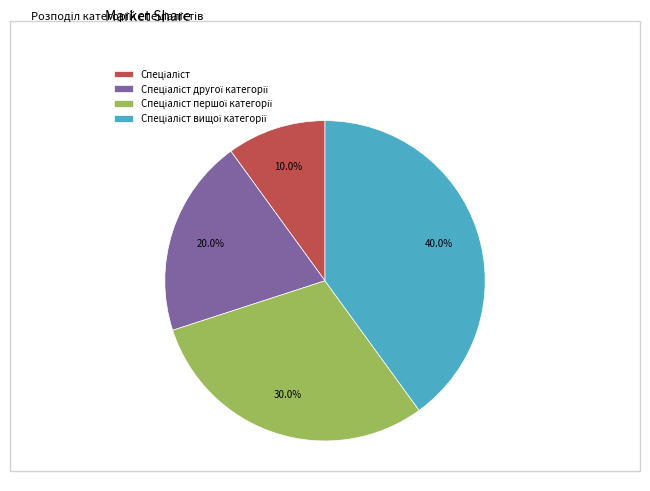

Is there a majority slice in this chart?

No